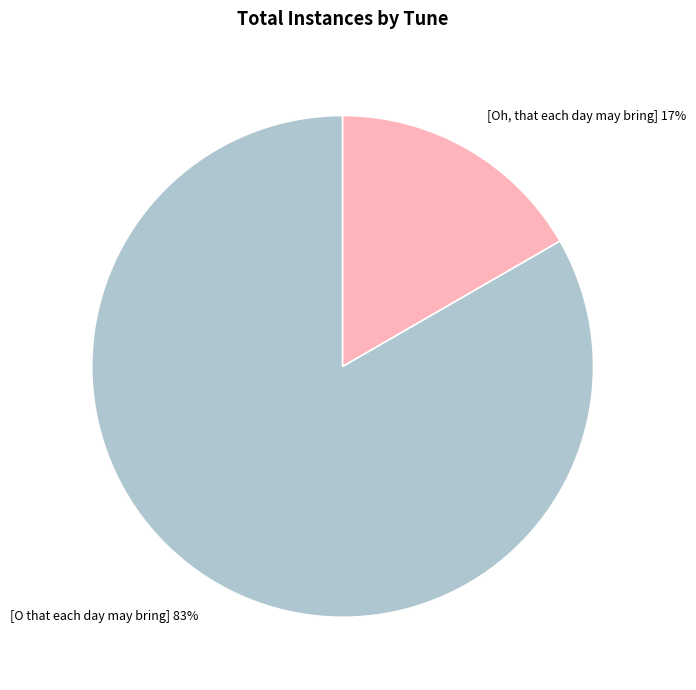

What percentage is the [O that each day may bring] slice, to the nearest percent?

83%